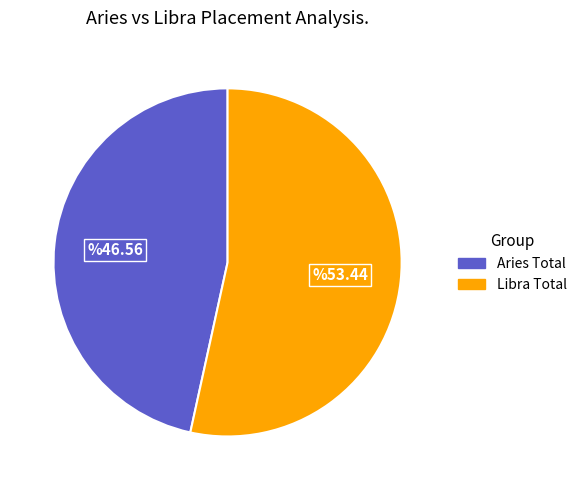

Is there a majority slice in this chart?

Yes